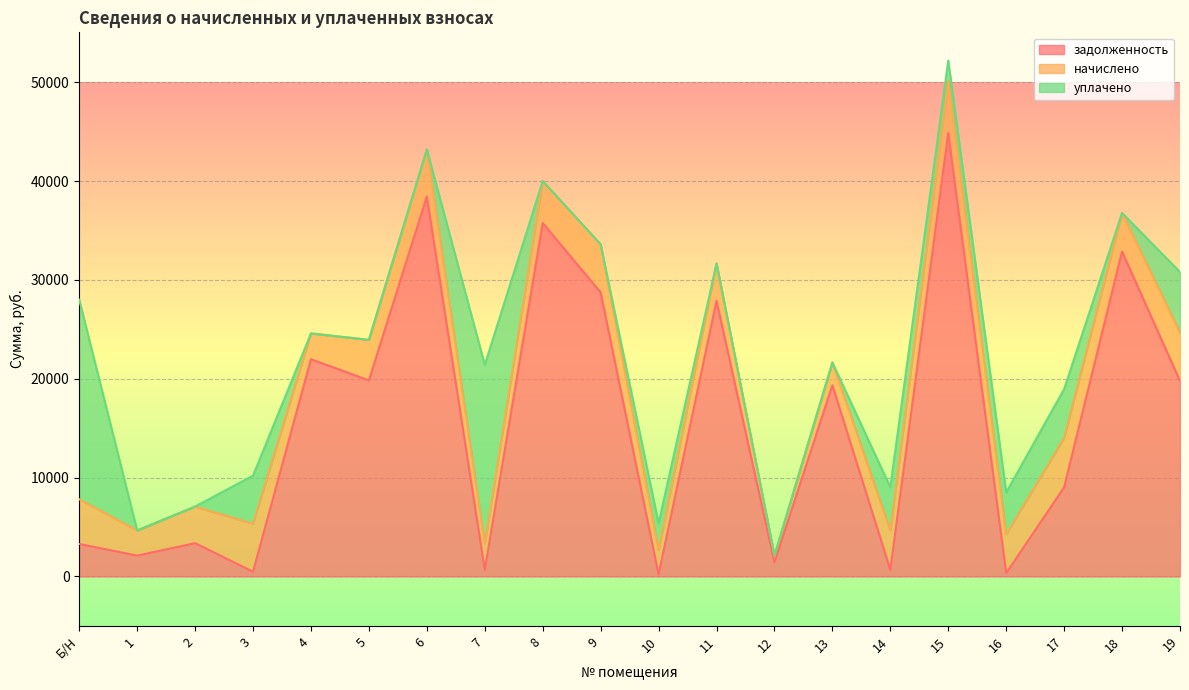

Between Б/Н and 14, which series saw the biggest shift?

уплачено